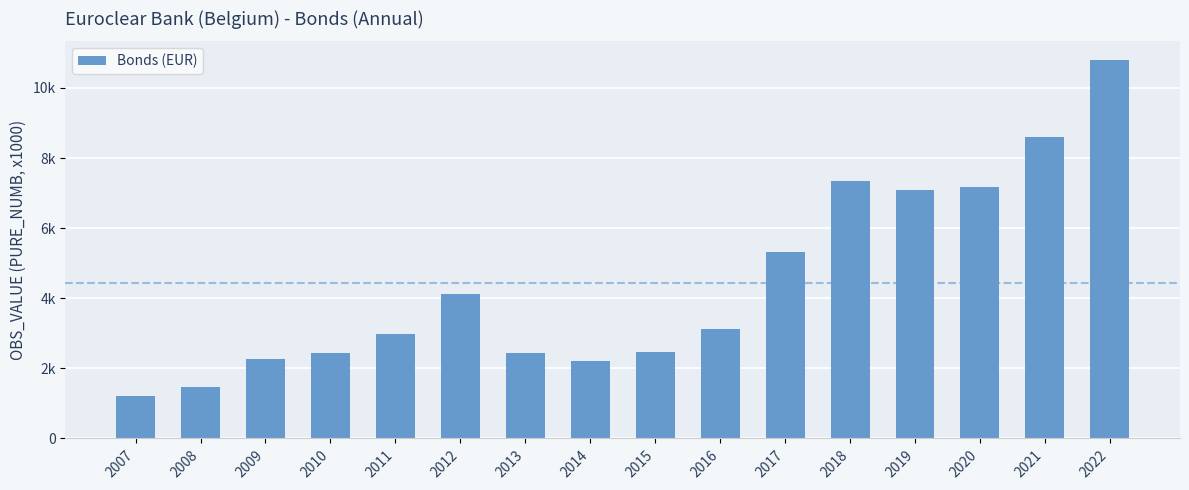

At which label is the value closest to 5995?

2017